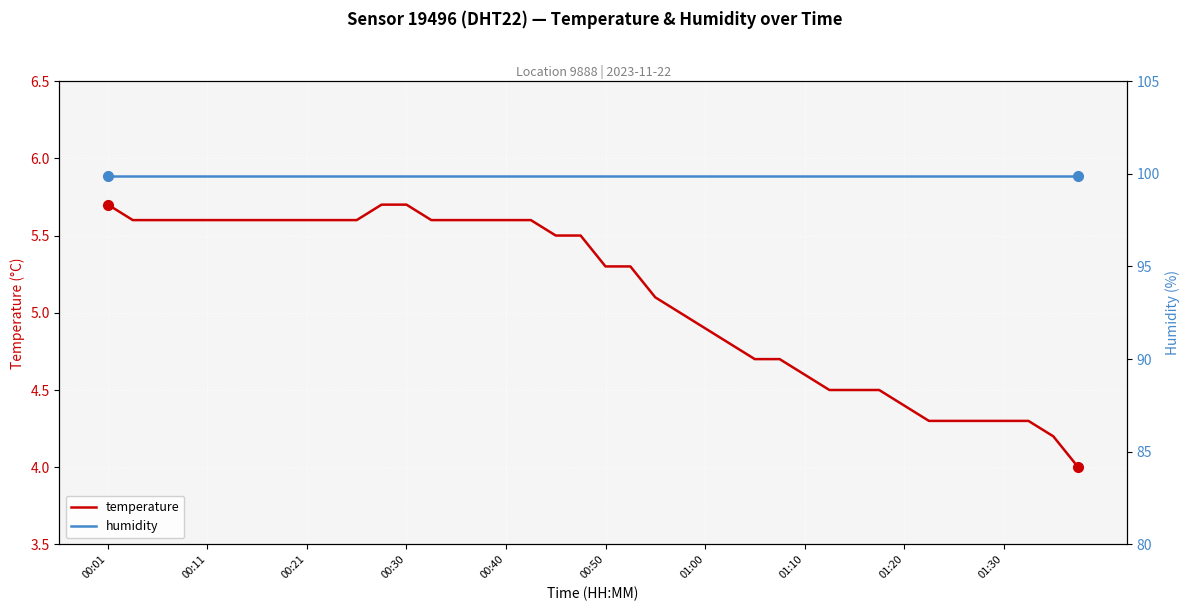

What is the average value of the humidity series?

99.9